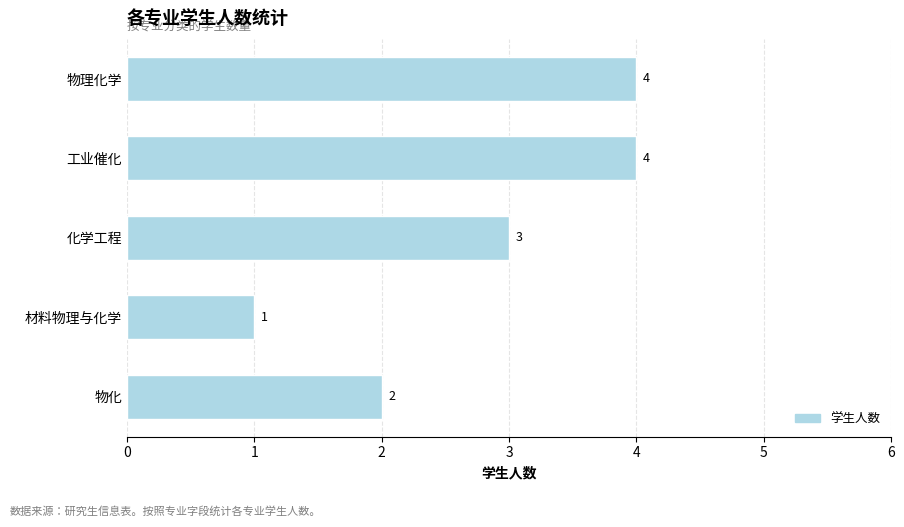

Approximately how many times larger is the value at 工业催化 compared to 材料物理与化学?

4.0